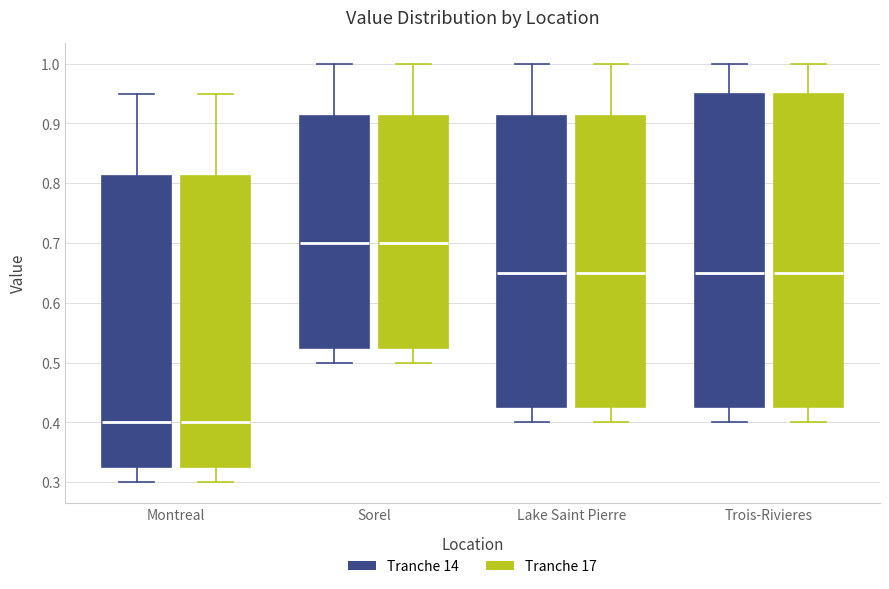

Where is the lower edge of the box for Montreal (Tranche 14) on the y-axis? The values are not printed on the chart, so give them approximately, as read against the axis.

0.33